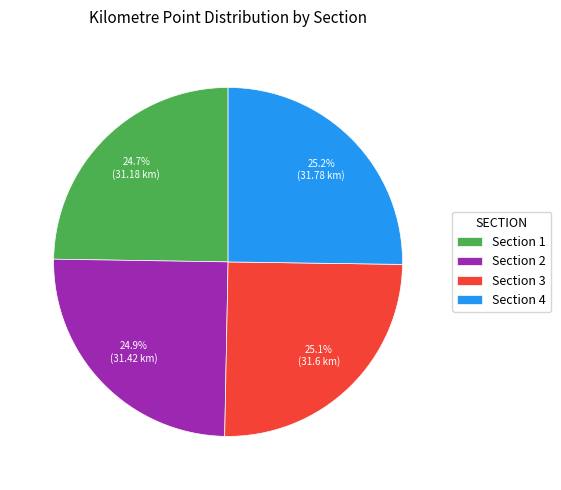

How many slices are in this pie chart?

4